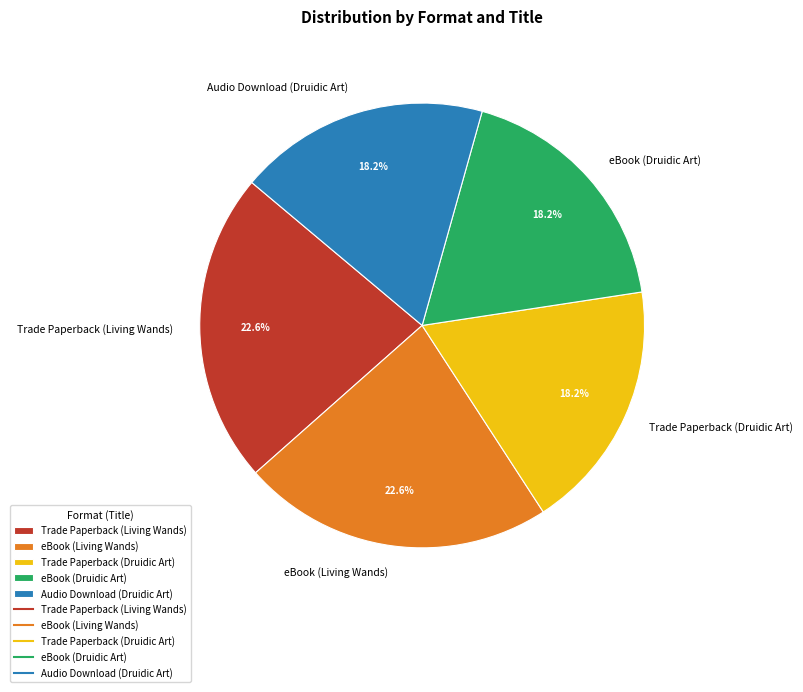

Count the number of slices in the pie.

5